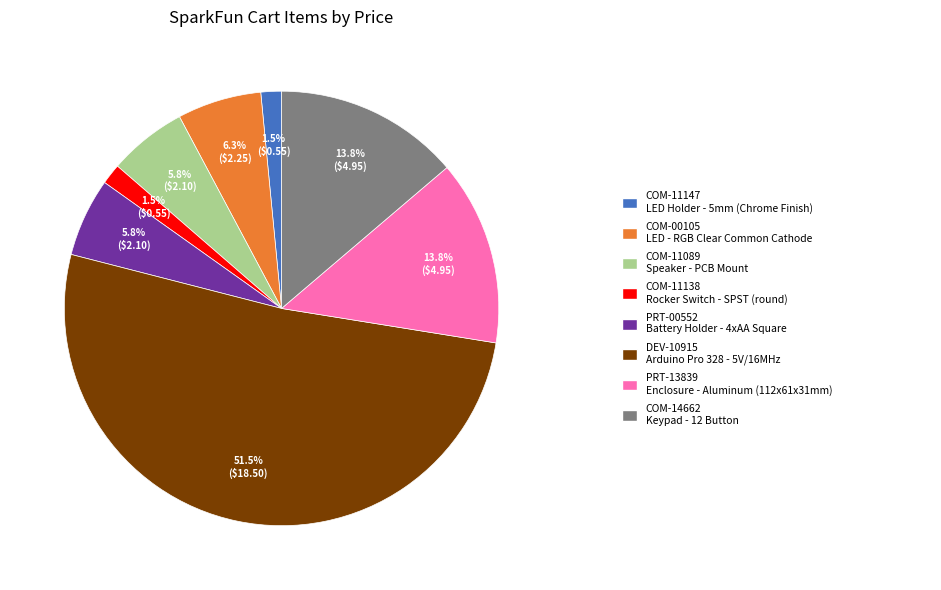

Is there any slice that represents more than half of the pie?

Yes